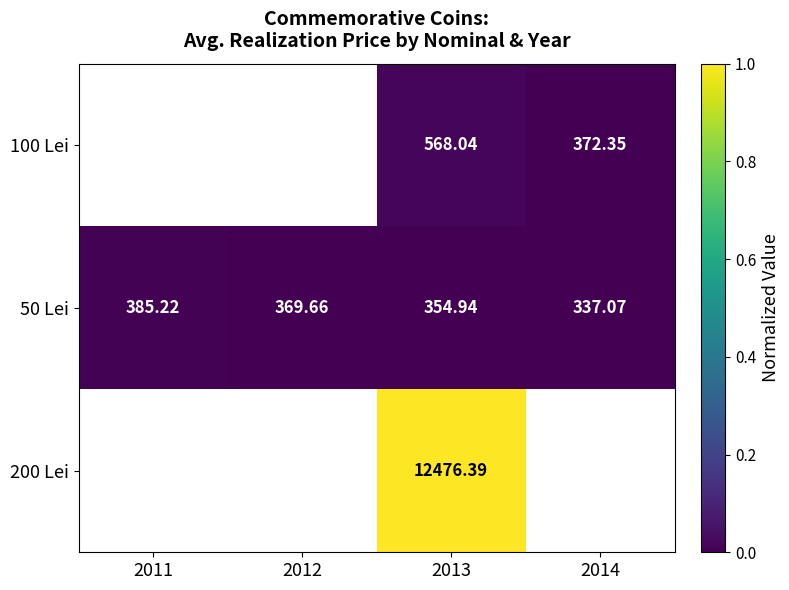

Is the value of 100 Lei at 2013 greater than the value of 50 Lei at 2012?

Yes